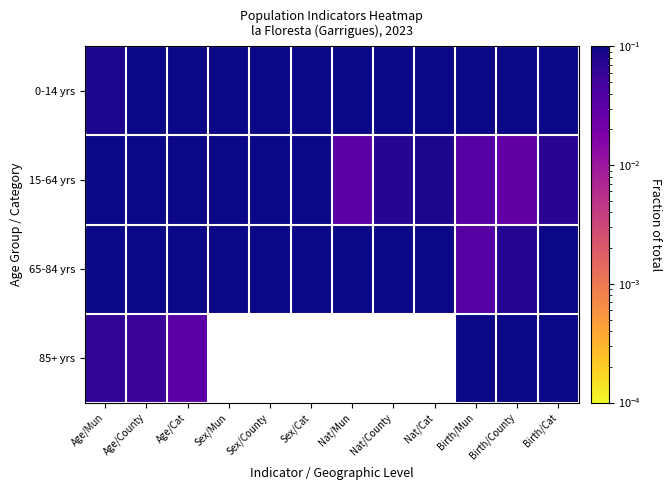

At which label does 15-64 yrs reach its minimum?

Birth/County